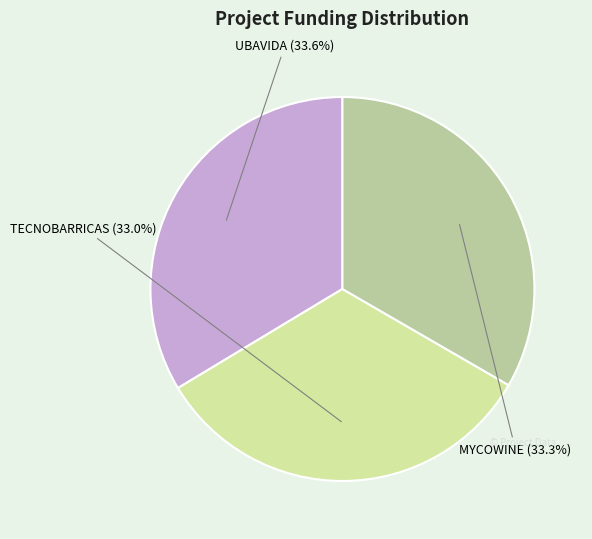

Is there any slice that represents more than half of the pie?

No